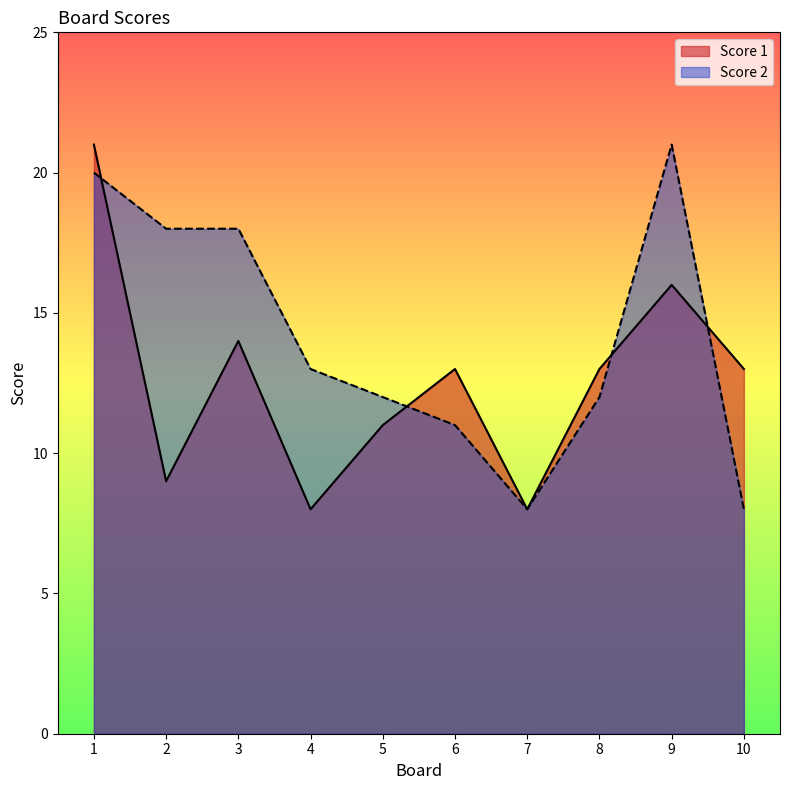

What is the approximate value of Score 2 at 1, to the nearest 5?

20